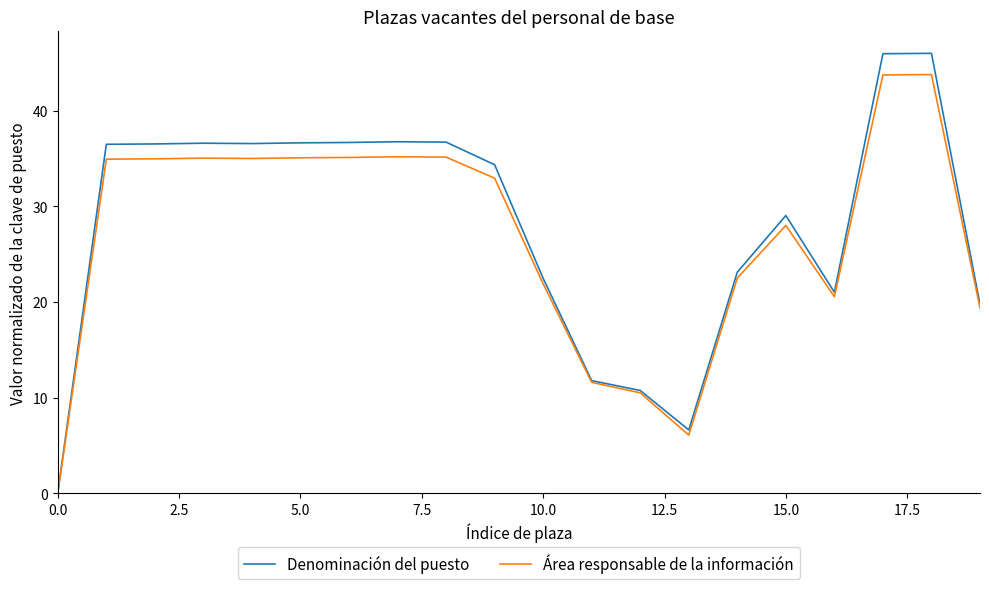

What is the maximum value for Área responsable de la información?

43.8